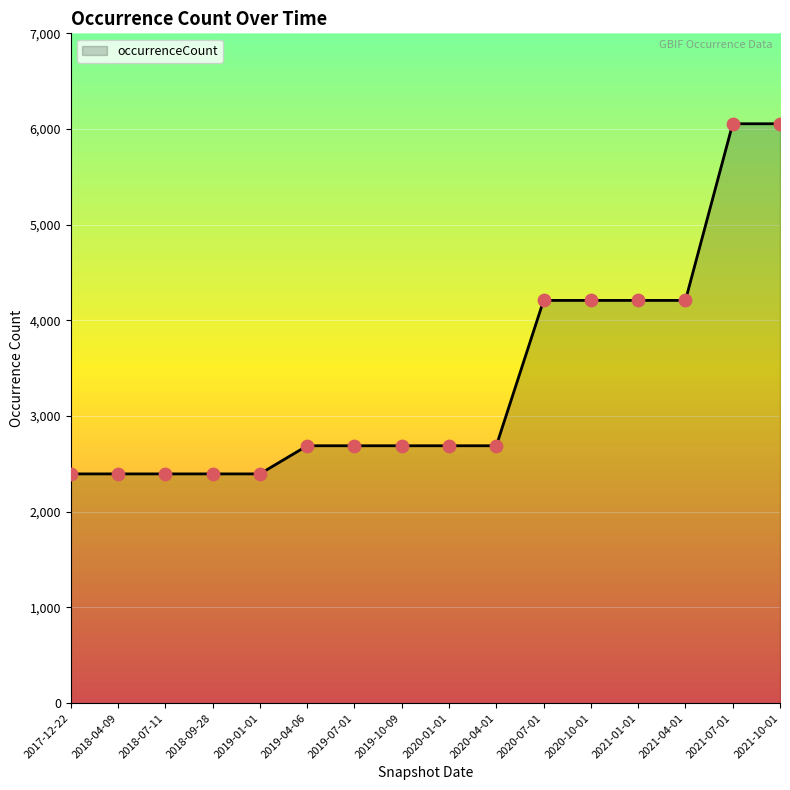

What is the change in value from 2017-12-22 to 2021-04-01?

+1813